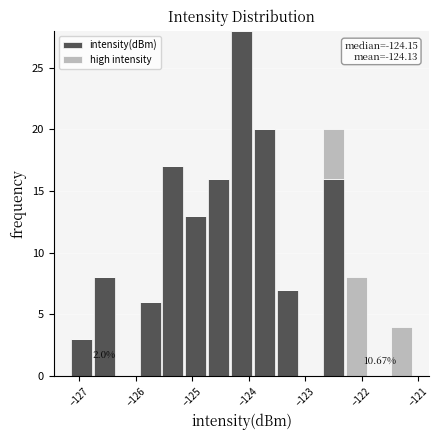

Which range on the x-axis has the tallest stacked bar (by total height)?

-124.3 to -123.9